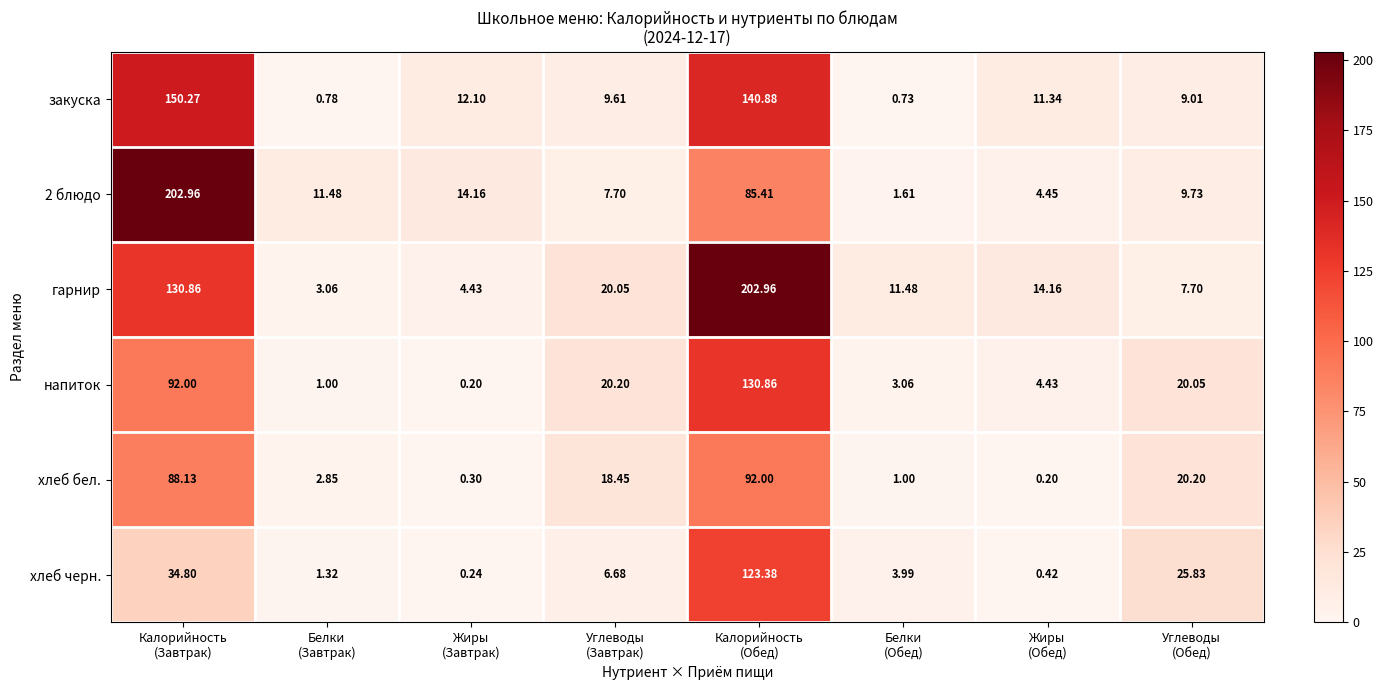

Which series has the largest total across all categories?

гарнир